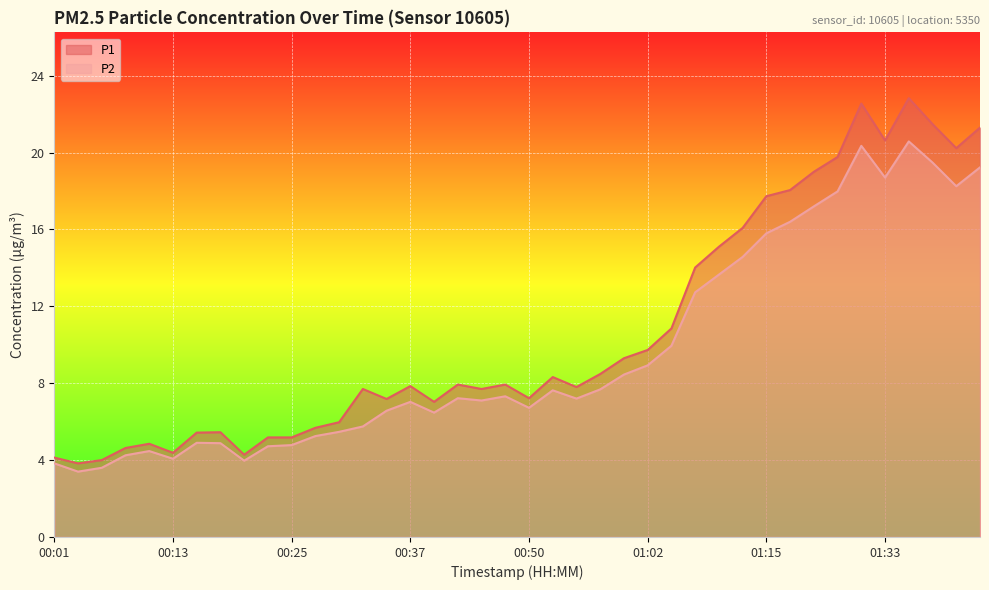

True or false: P2 has more than 1 points higher than both neighbors.

True